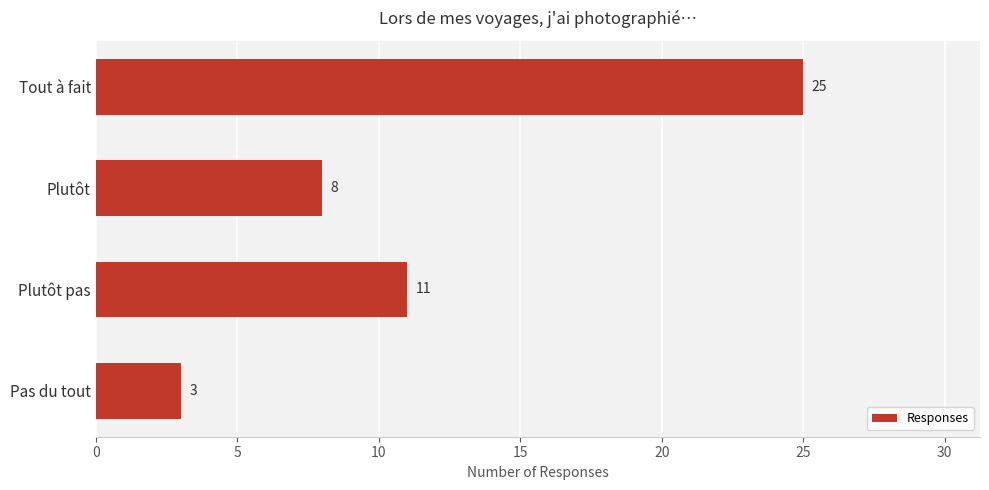

What is the label of the 3rd bar from the top?

Plutôt pas